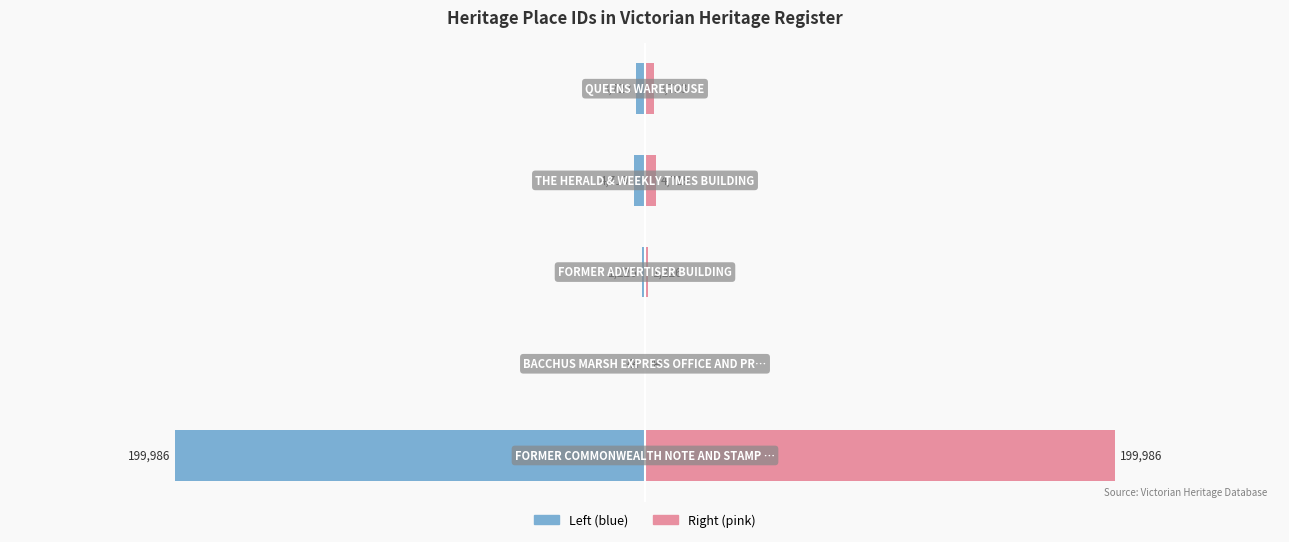

What is the difference between the ID (pink) values at 0 and 4?

196263